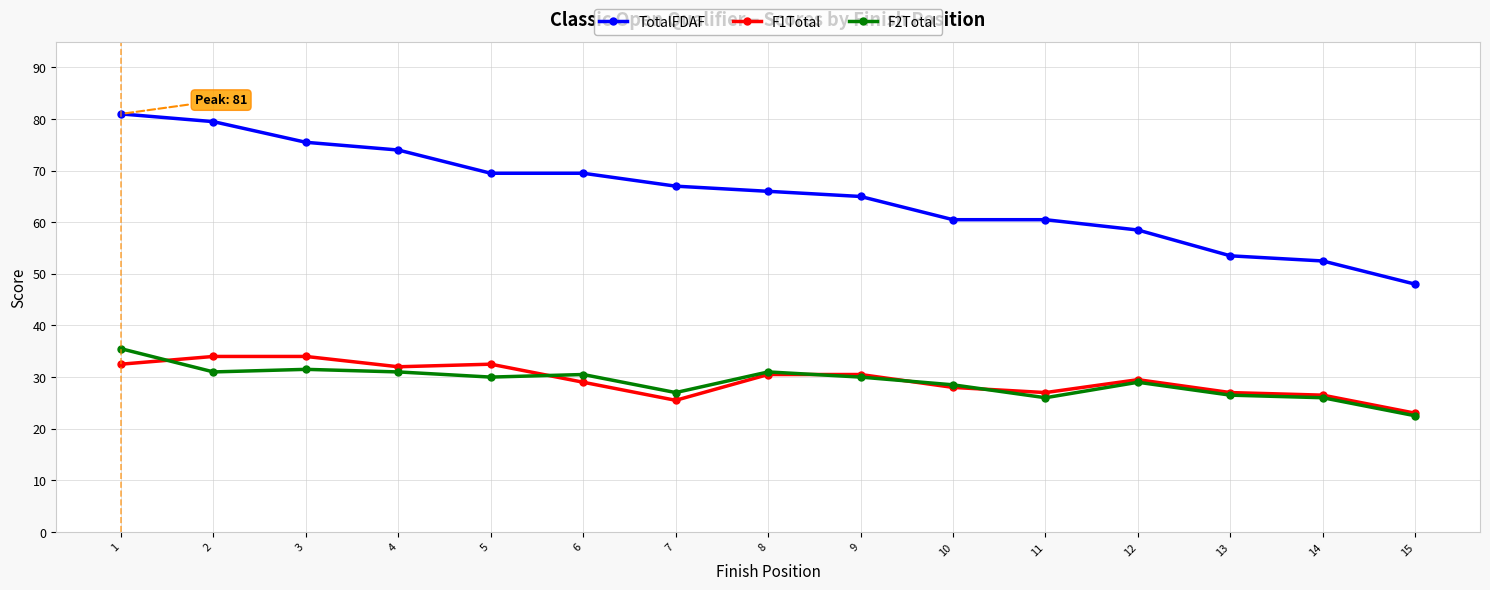

Which series has the largest total across all categories?

TotalFDAF